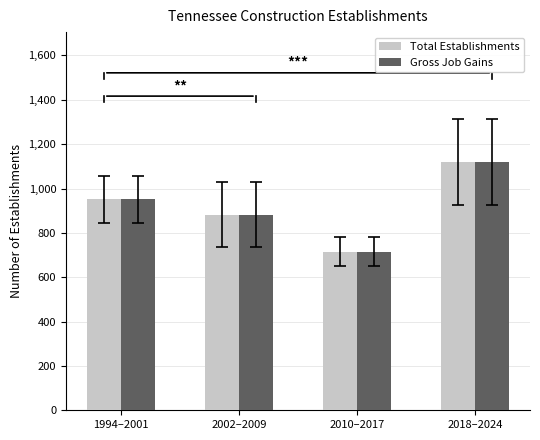

List the labels in order of Total Establishments value, largest first.

2018–2024, 1994–2001, 2002–2009, 2010–2017